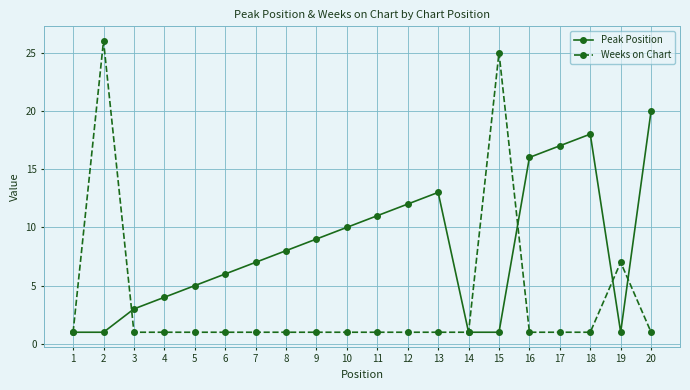

How many values in the Peak Position series are below 8?

10